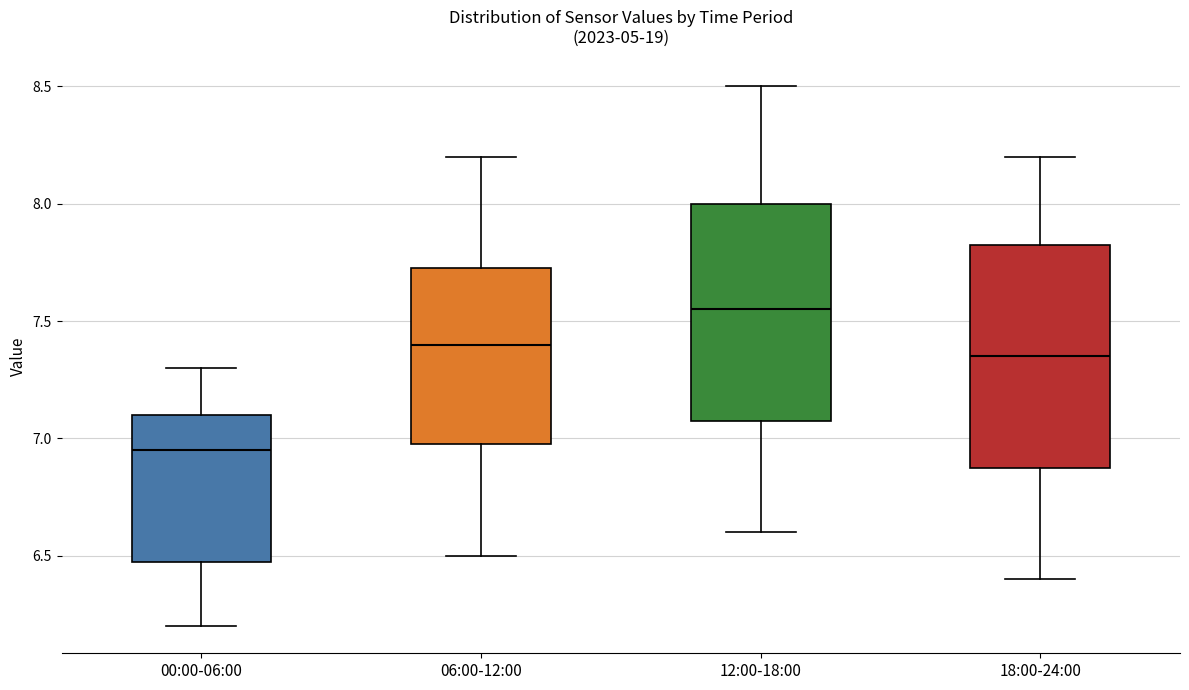

Reading left to right, transcribe this box plot: for each box, give where its median line is, the range the box spans, and where its two whiskers end, as read against the y-axis. The values are not printed on the chart, so give them approximately, as read against the axis.

00:00-06:00: median 6.95, box 6.50 to 7.10, whiskers 6.20 to 7.30
06:00-12:00: median 7.40, box 7.00 to 7.75, whiskers 6.50 to 8.20
12:00-18:00: median 7.55, box 7.10 to 8.00, whiskers 6.60 to 8.50
18:00-24:00: median 7.35, box 6.90 to 7.85, whiskers 6.40 to 8.20